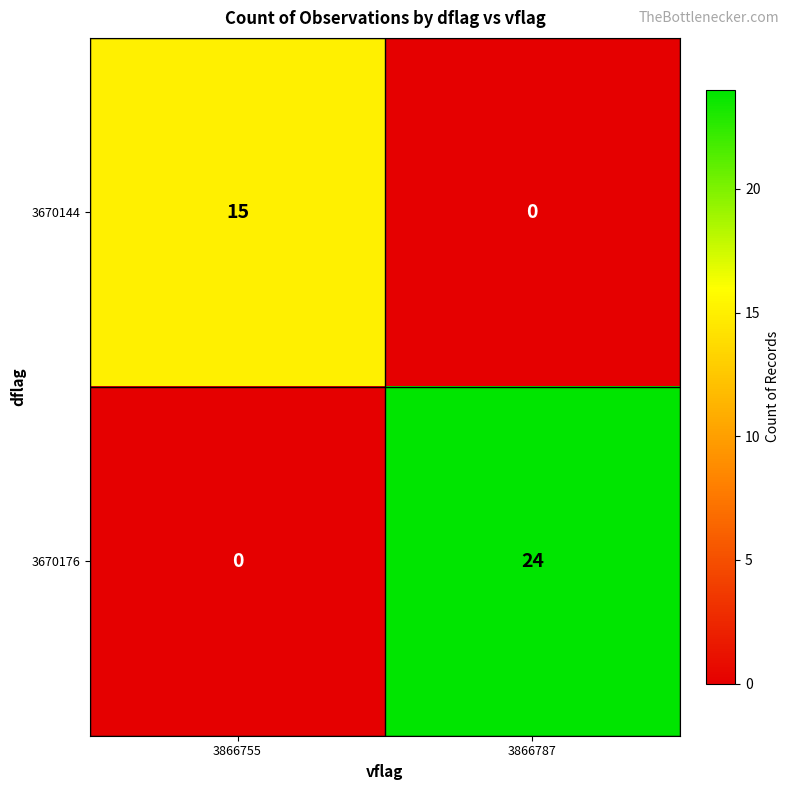

Reading right to left, what are all the values shown in this chart?

3670144: 3866787=0	3866755=15
3670176: 3866787=24	3866755=0